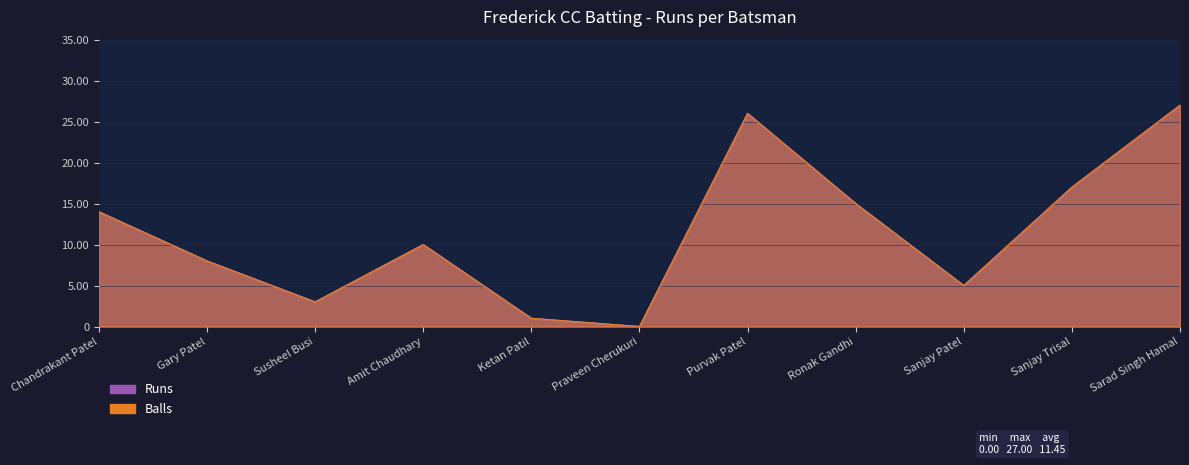

Which category has the lowest value across all series?

Praveen Cherukuri